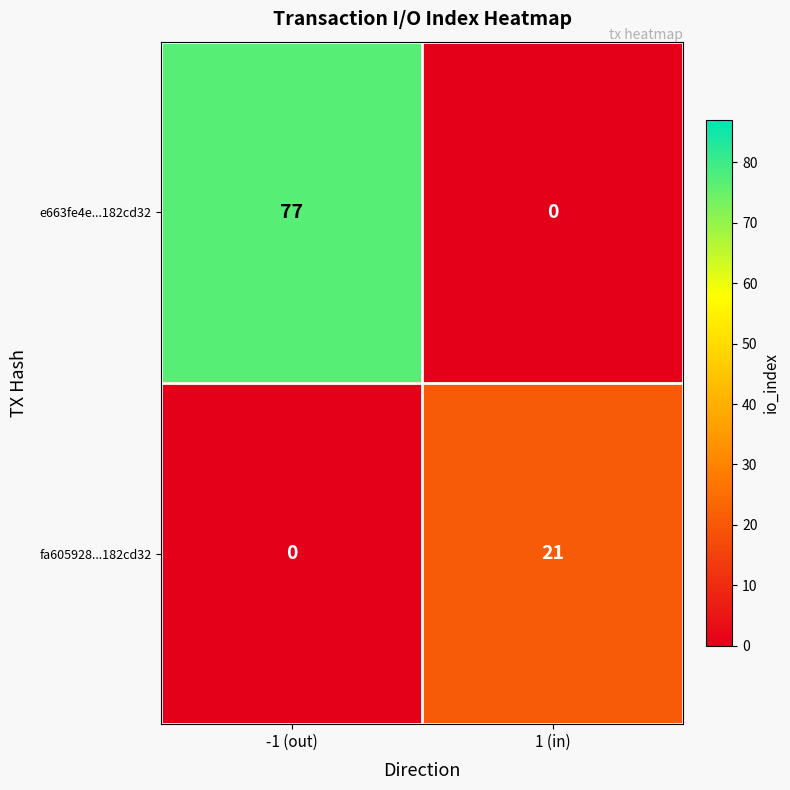

At which label does fa605928...182cd32 reach its peak?

1 (in)